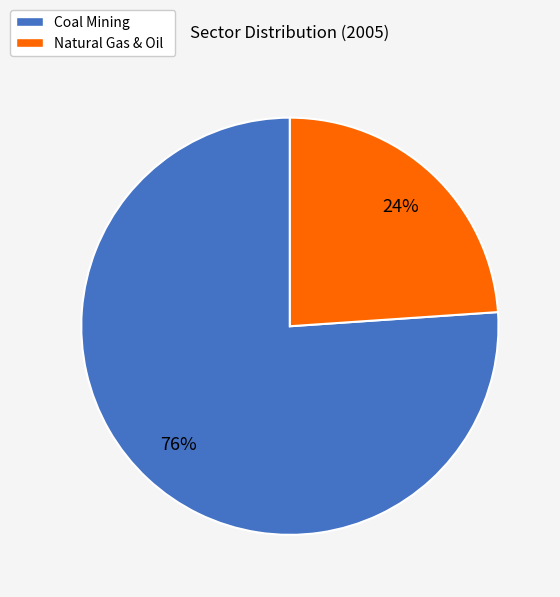

Between Coal Mining and Natural Gas & Oil, which is larger?

Coal Mining